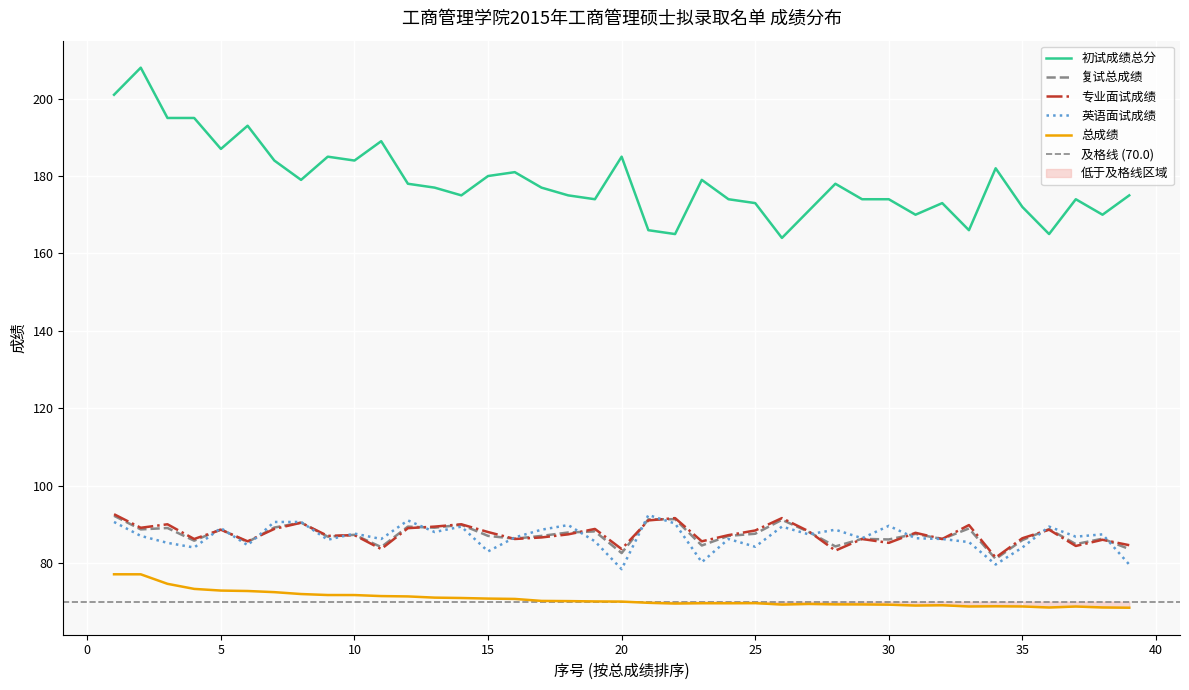

How many lines are shown in the chart?

5